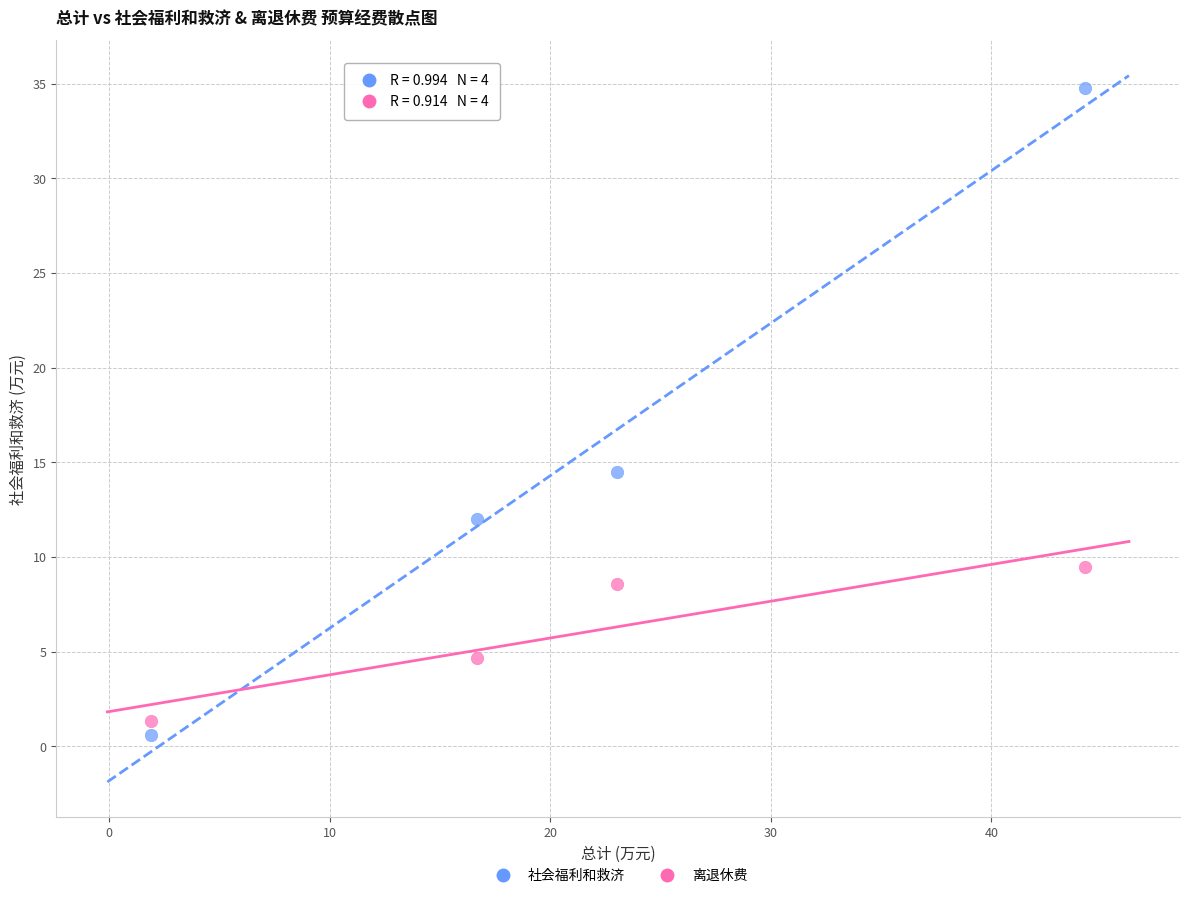

Across all data points, what is the range of X values (max minus min)?

42.3